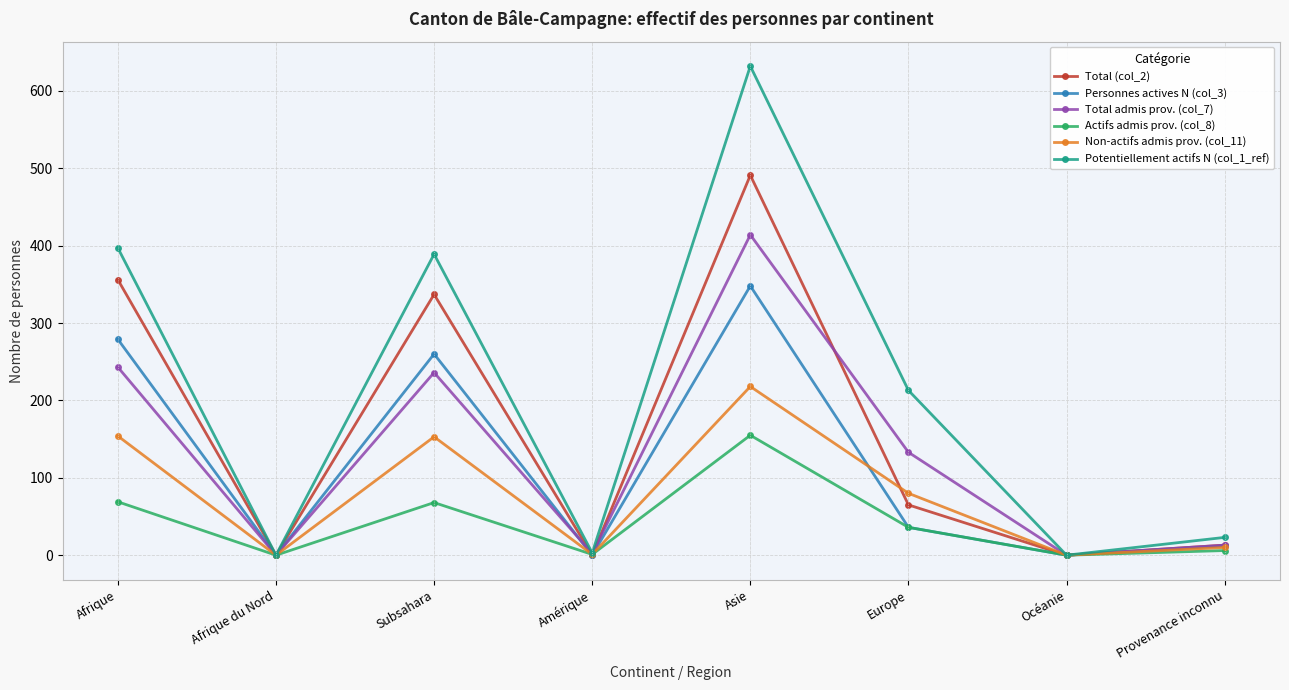

True or false: Total admis prov. (col_7) and Total (col_2) intersect in this chart.

True